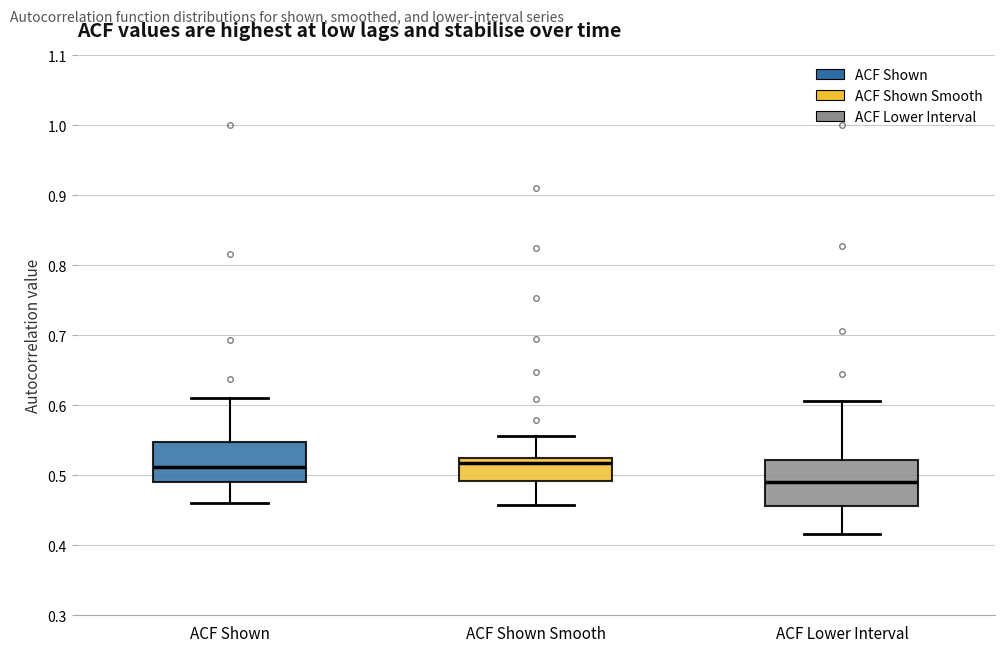

Where is the lower edge of the box for ACF Shown on the y-axis? The values are not printed on the chart, so give them approximately, as read against the axis.

0.49